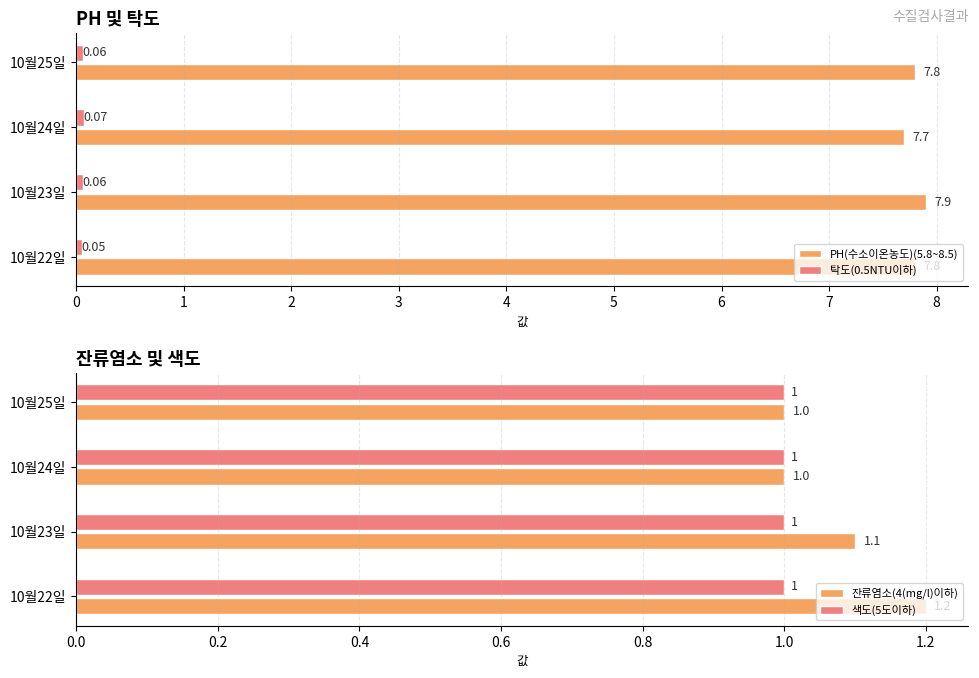

What is the sum of the PH(수소이온농도)(5.8~8.5) values at 10월23일 and 10월25일?

15.7